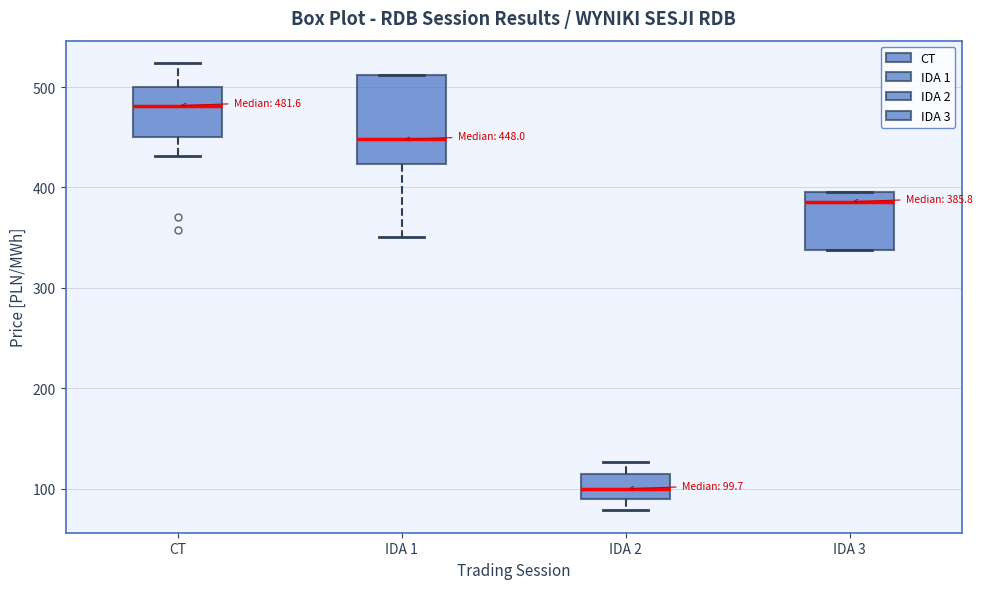

Which box has the lowest median line?

IDA 2